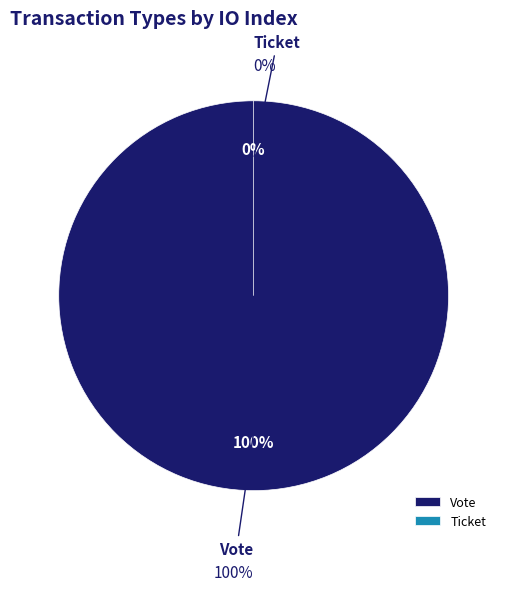

To the nearest percent, what portion does Vote represent?

100%